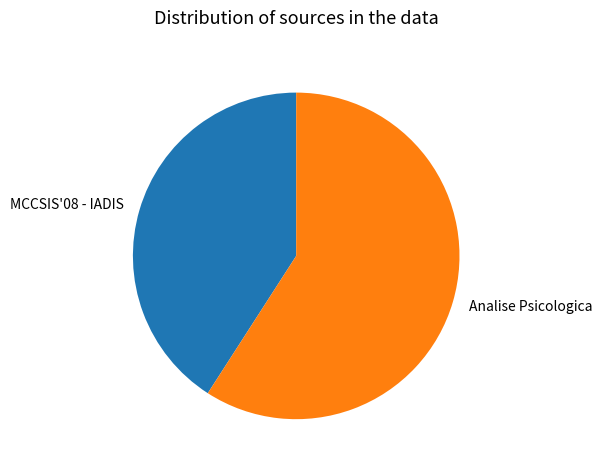

Which slice is the smallest?

MCCSIS'08 - IADIS